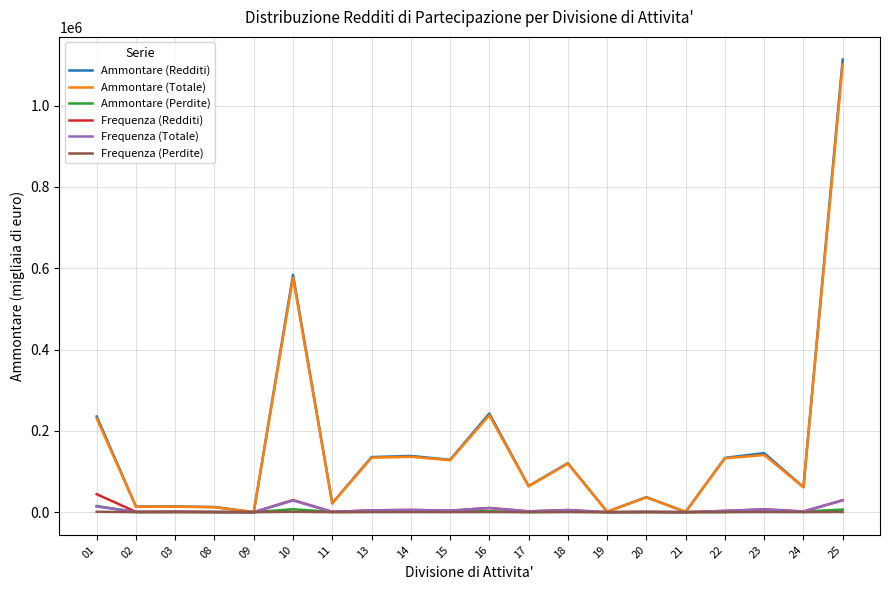

Which series has the widest spread of values?

Ammontare (Redditi)